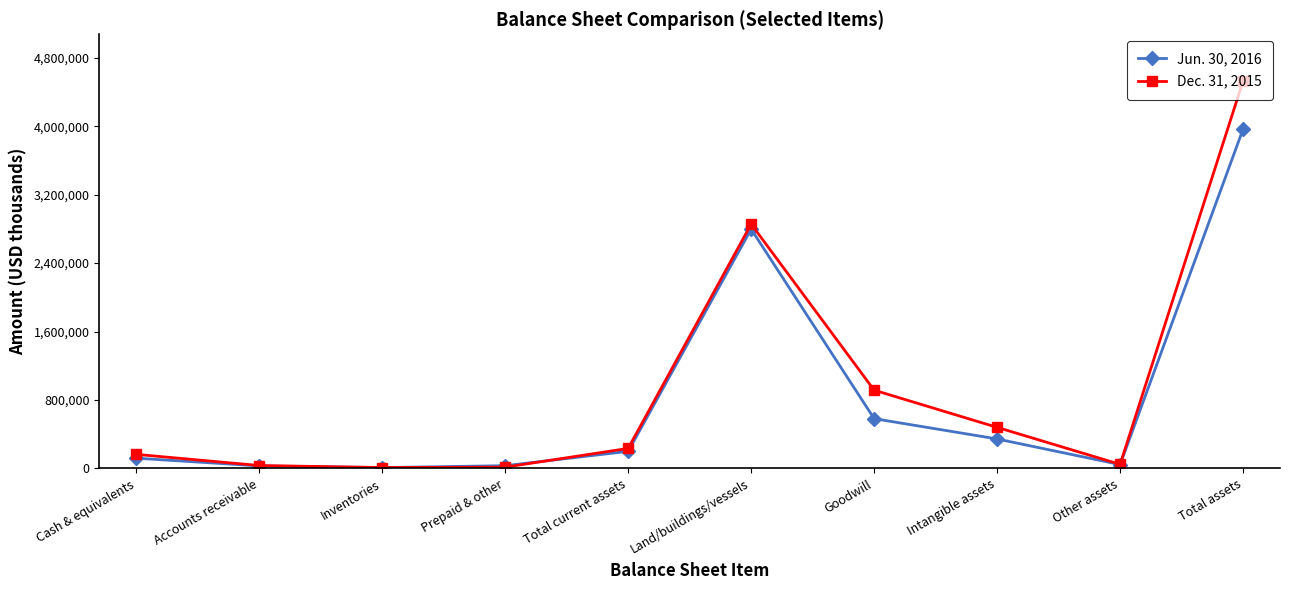

Rank the series by their maximum value, from highest to lowest.

Dec. 31, 2015, Jun. 30, 2016